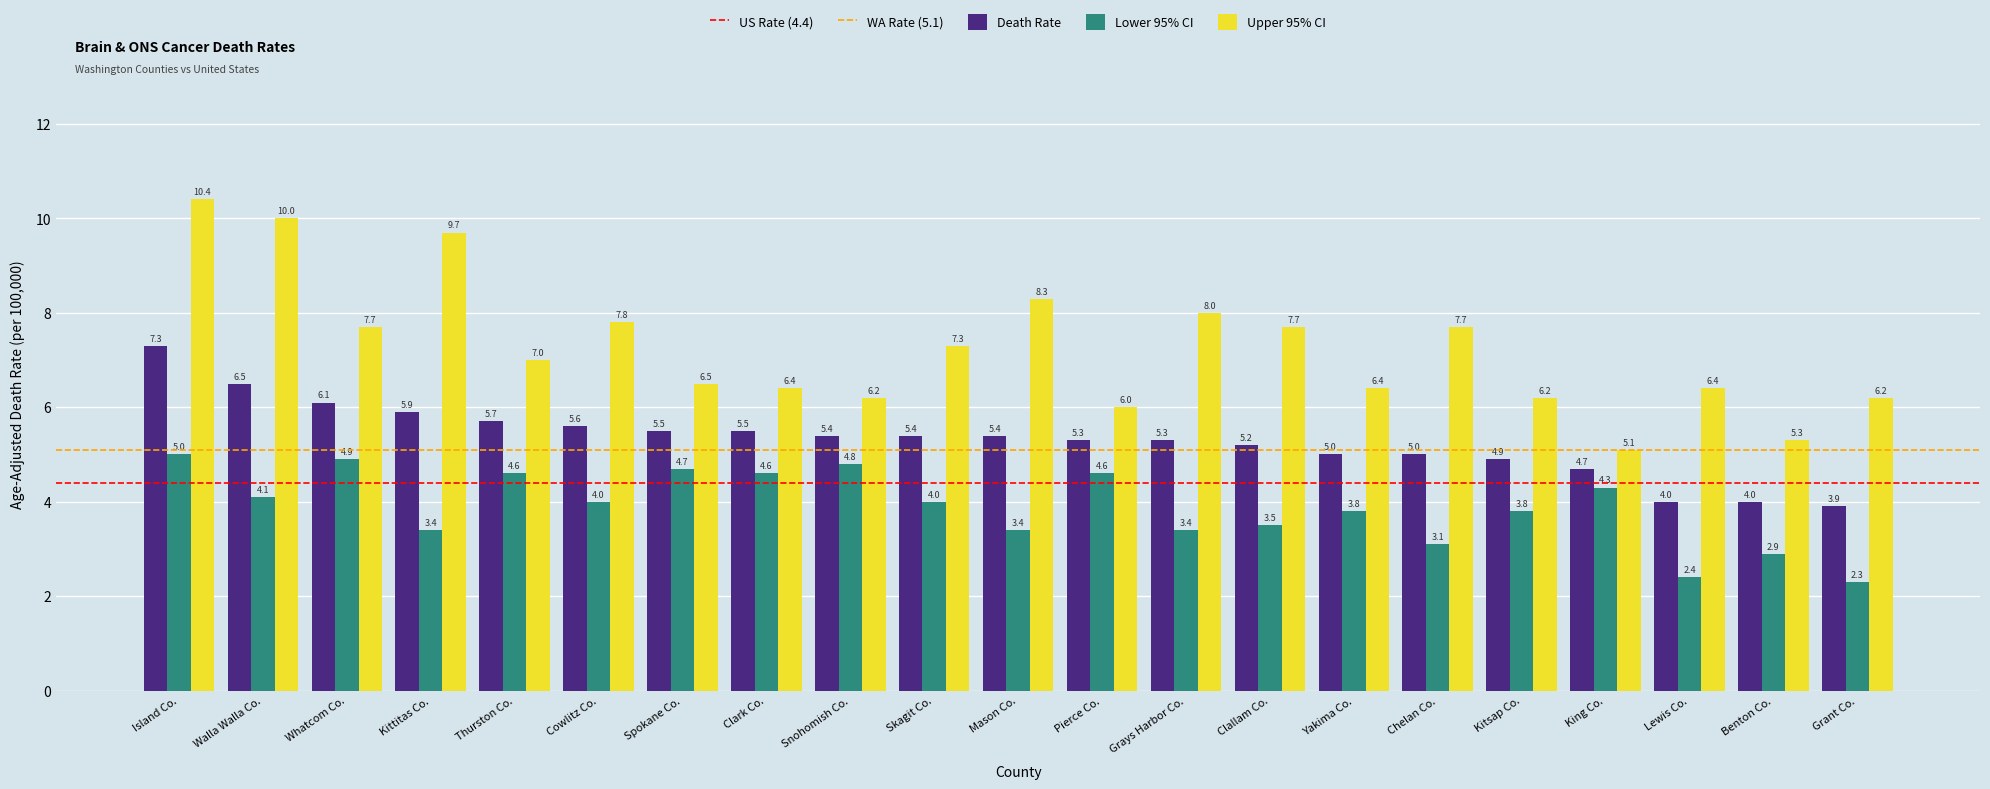

Rank the series at Benton Co. from highest to lowest value.

Upper 95% CI, Death Rate, Lower 95% CI